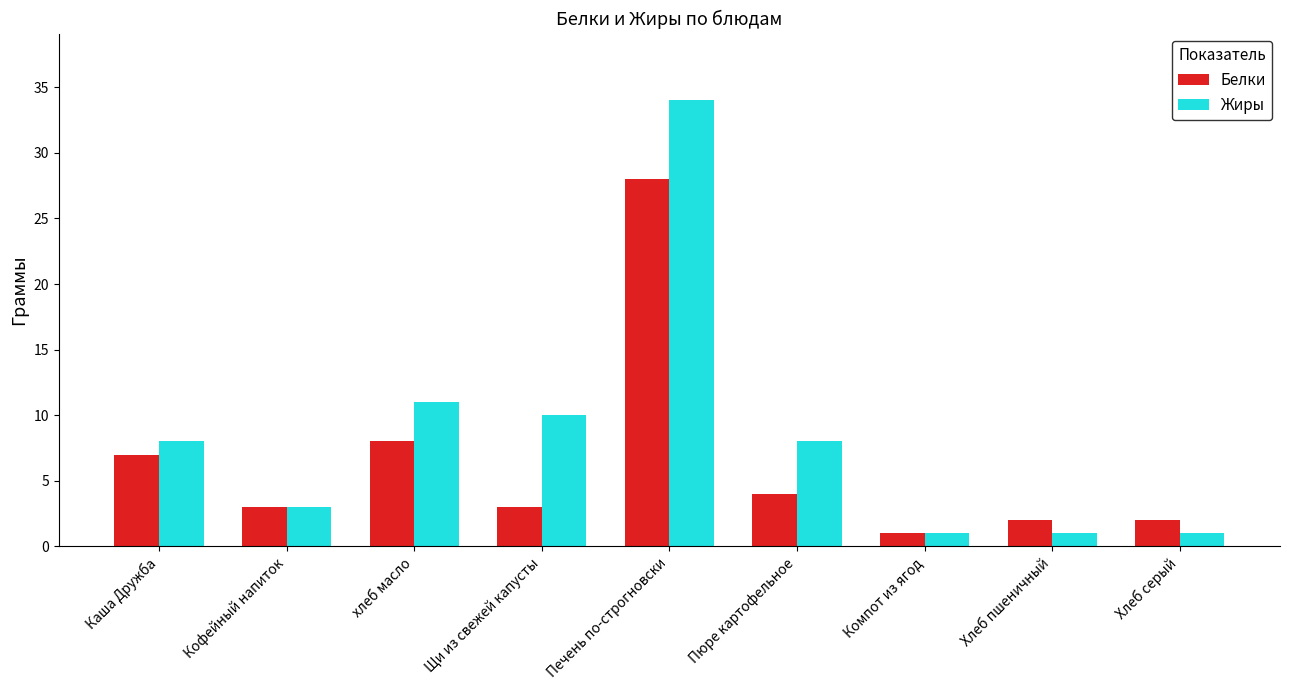

At how many categories does at least one series exceed 21?

1